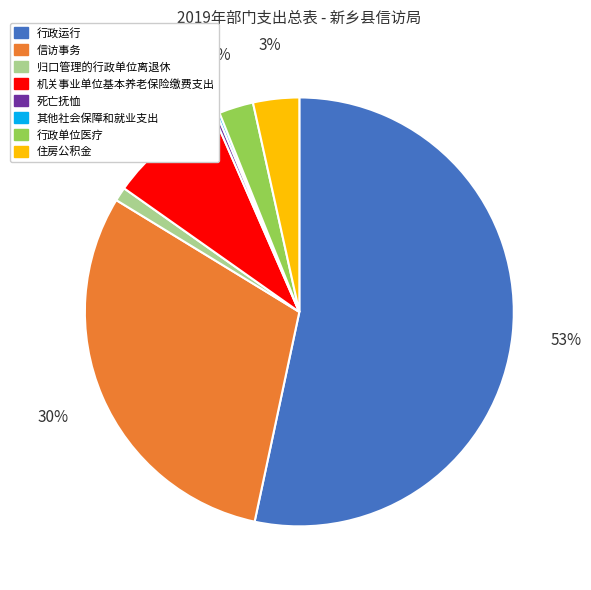

To the nearest percent, what portion does 行政单位医疗 represent?

3%